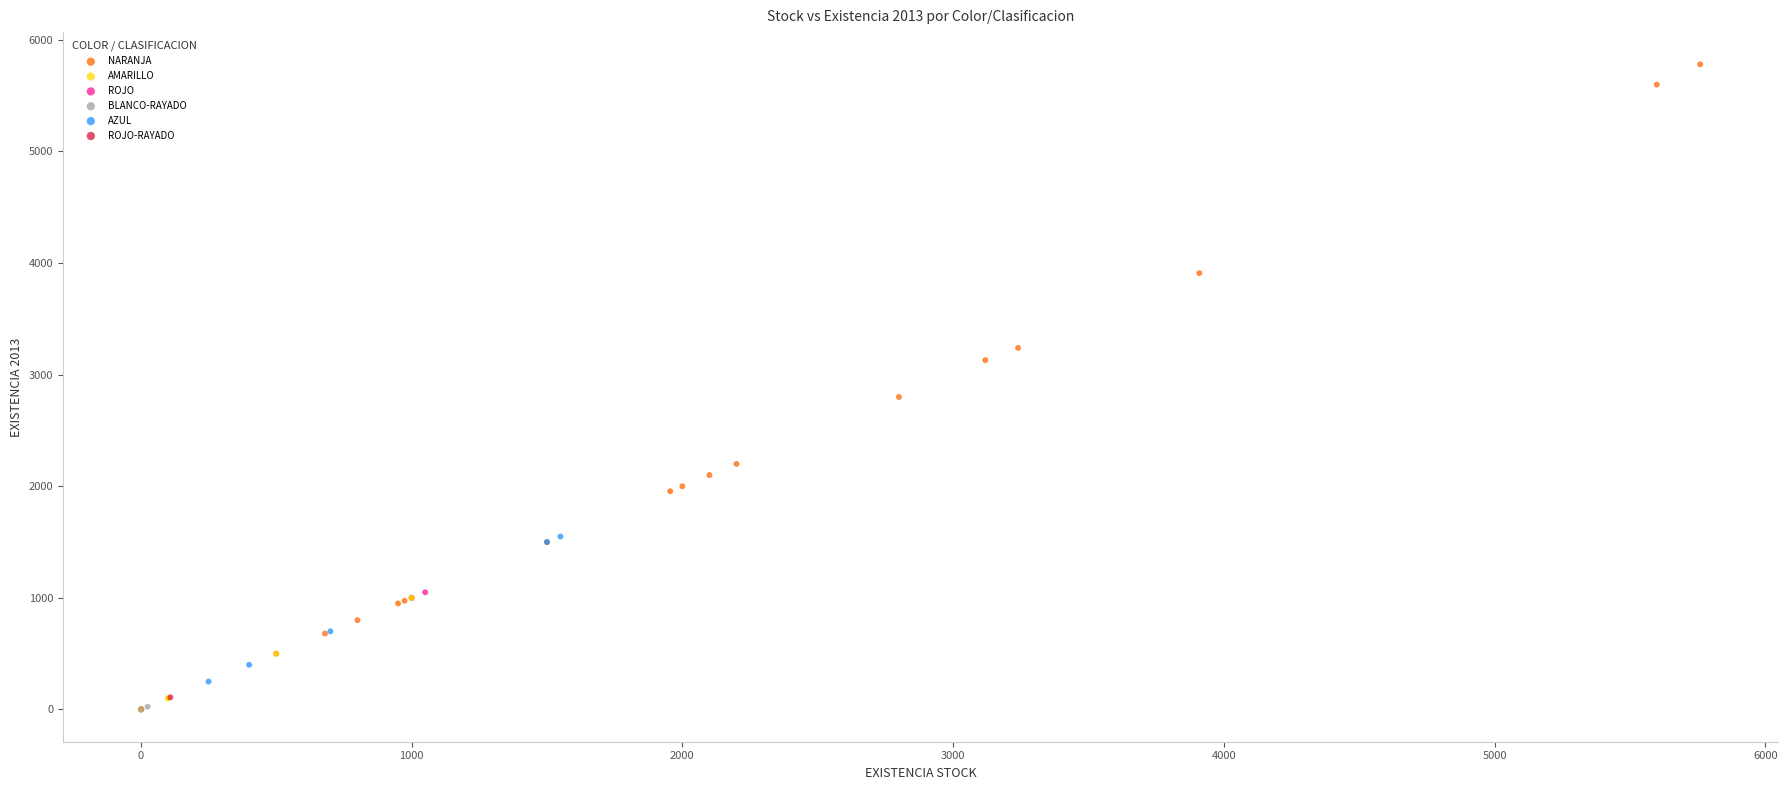

What are all the series names shown in the legend?

NARANJA, AMARILLO, ROJO, BLANCO-RAYADO, AZUL, ROJO-RAYADO